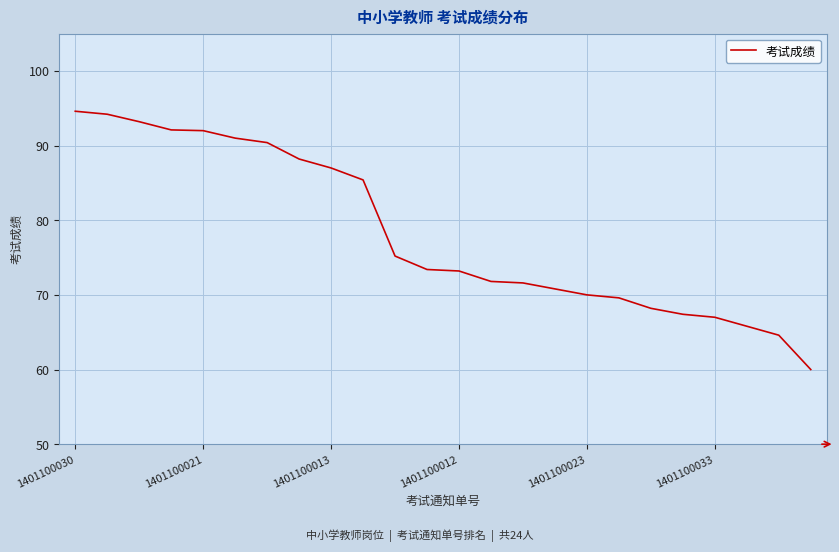

Does the chart have visible grid lines?

Yes